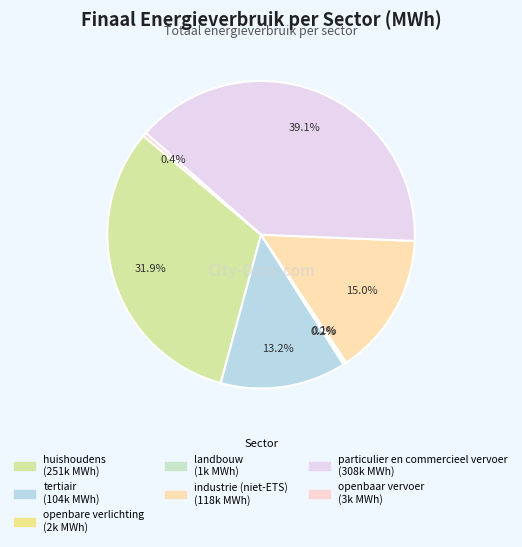

What is the change in value from landbouw to industrie (niet-ETS)?

+116807.2